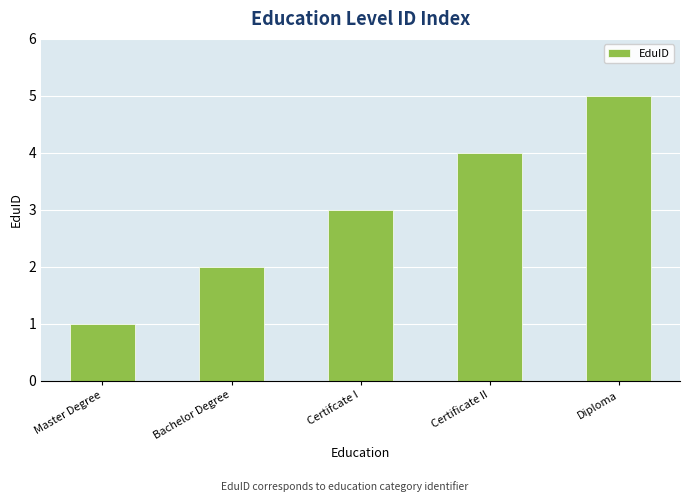

Count the values in the range 2 to 4.

3